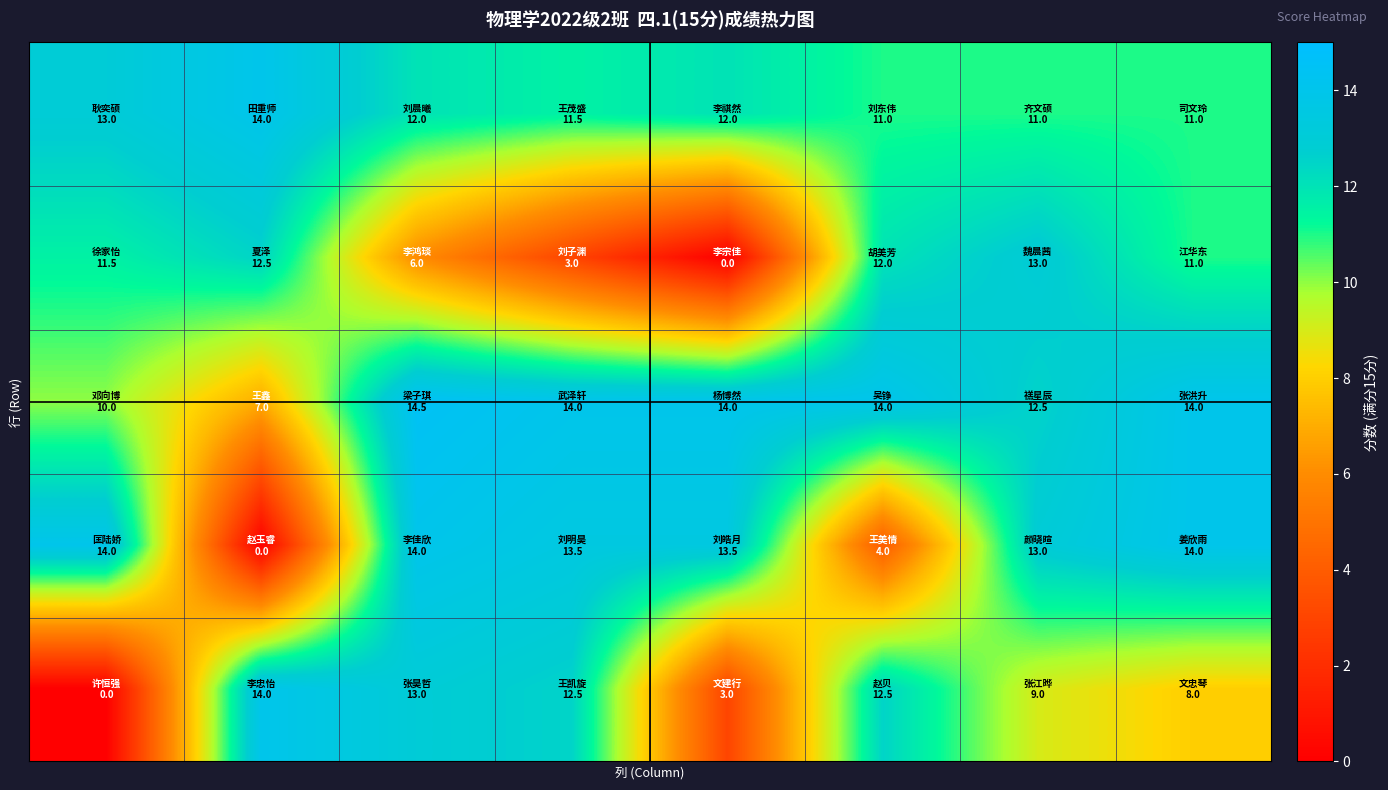

At how many categories does at least one series exceed 4?

8